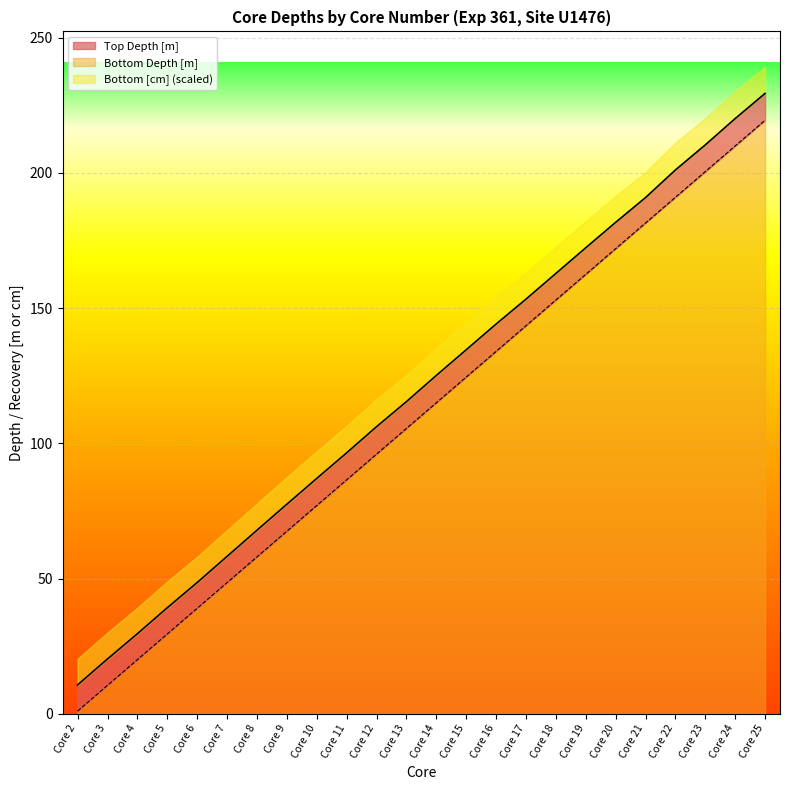

How many values in the Top Depth [m] series exceed 115?

11